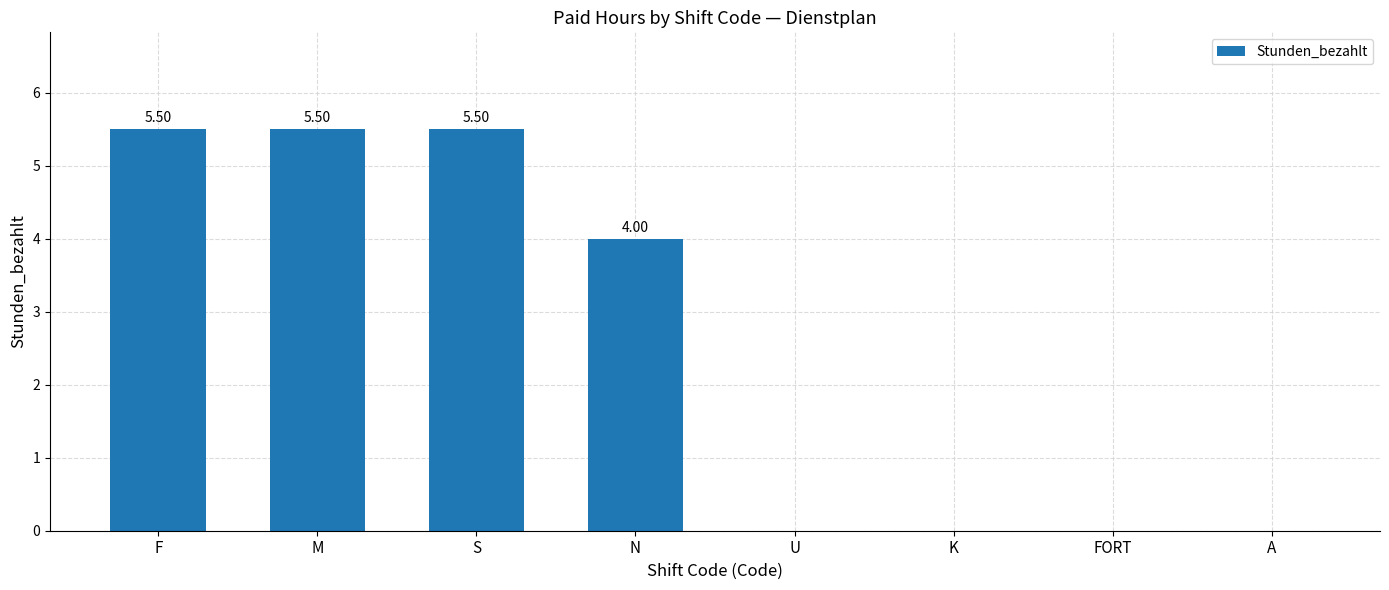

Count the number of categories in the chart.

8